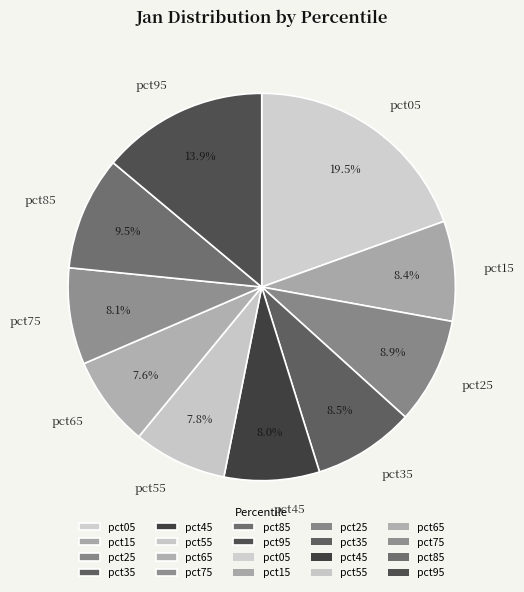

Which slice is the largest?

pct05